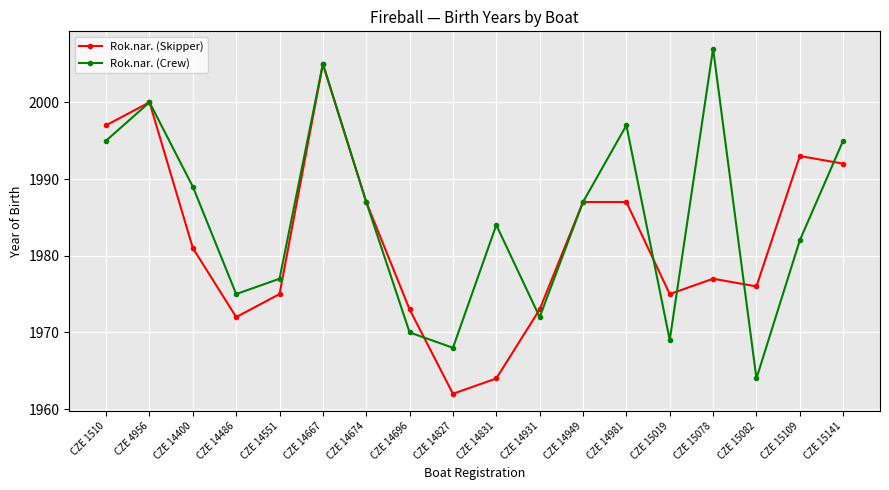

Is this an area chart (filled region under the line)?

No